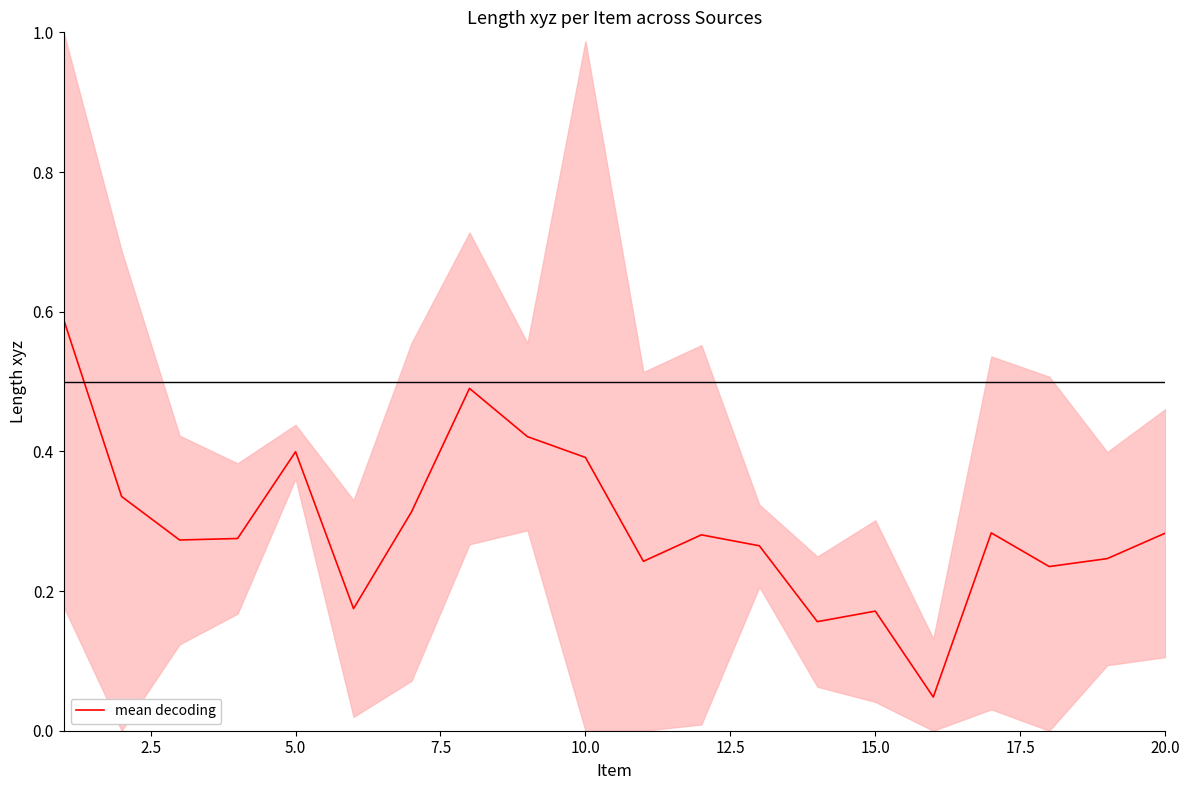

True or false: mean decoding has a value of 0.1 at 15.0.

False